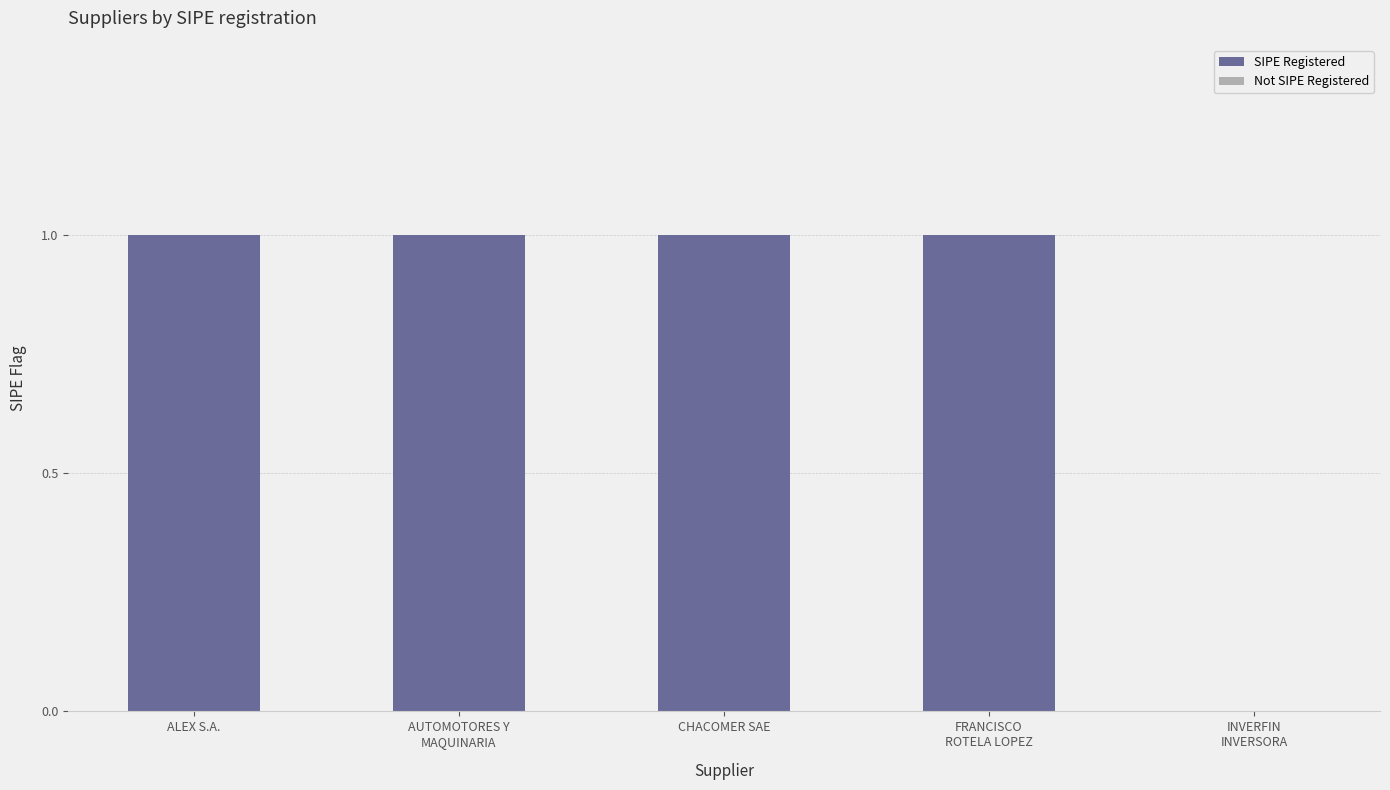

The value of _sipe at AUTOMOTORES Y MAQUINARIA S.A.E.C.A is 1. True or false?

True